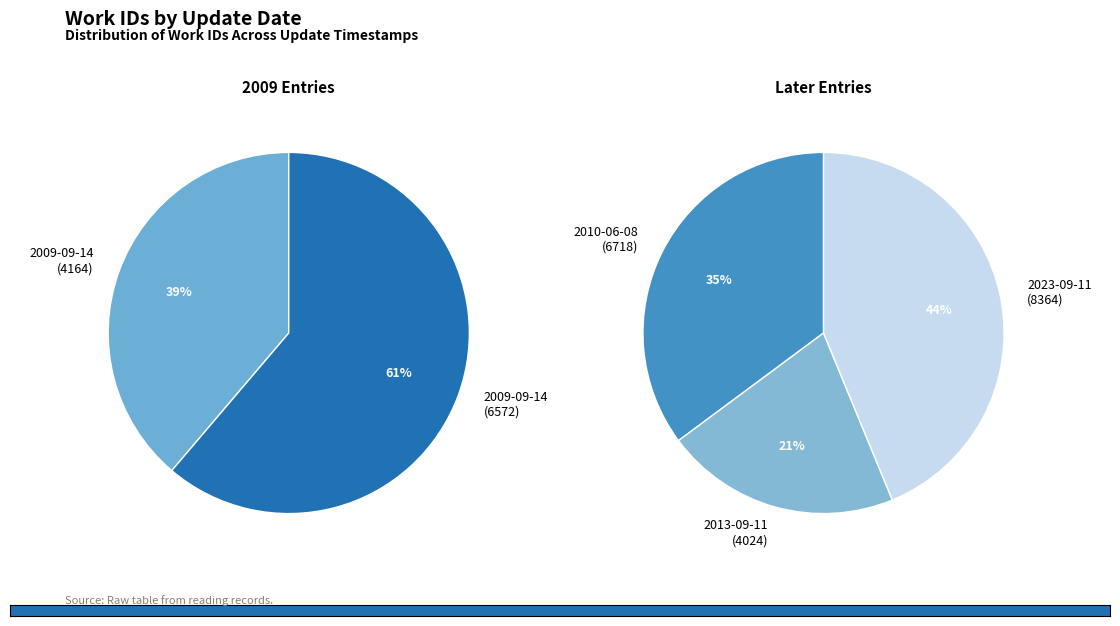

Which category has the smallest portion of the pie?

2013-09-11